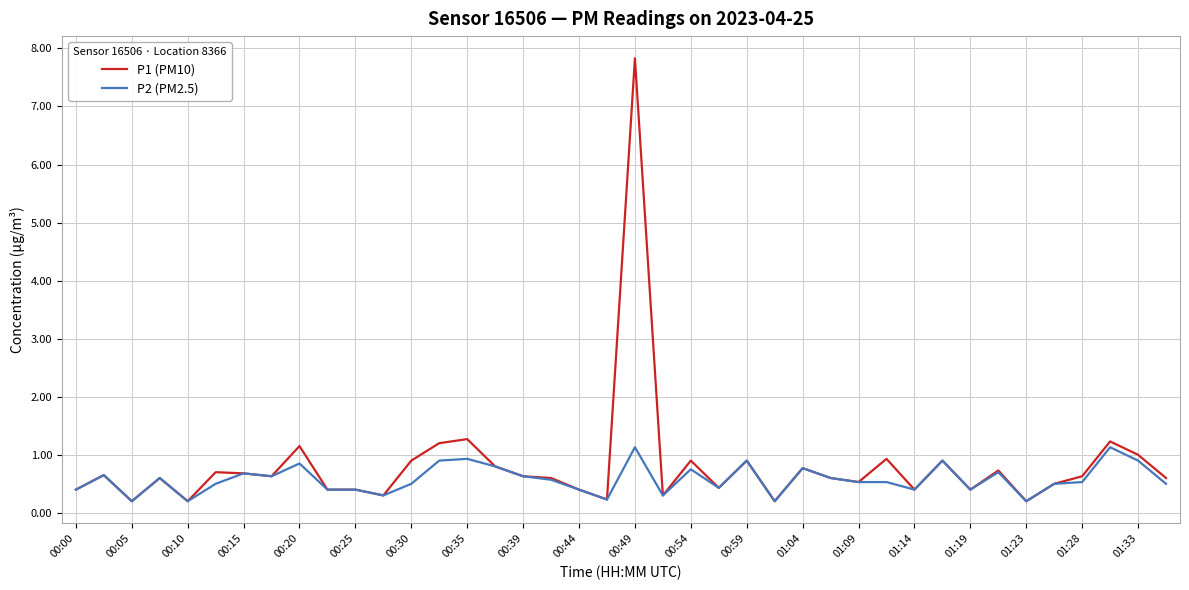

What is the maximum value for P2 (PM2.5)?

1.1